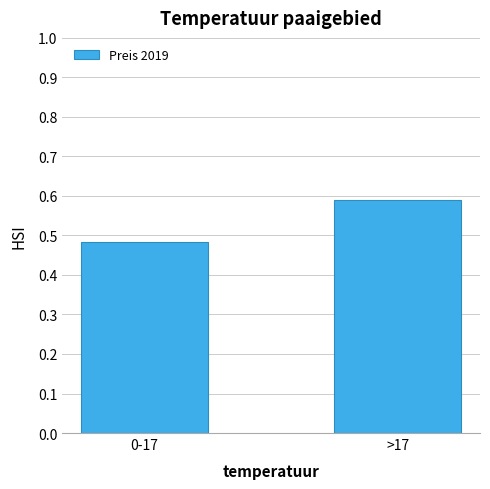

Where is the data nearest to the value 0?

0-17